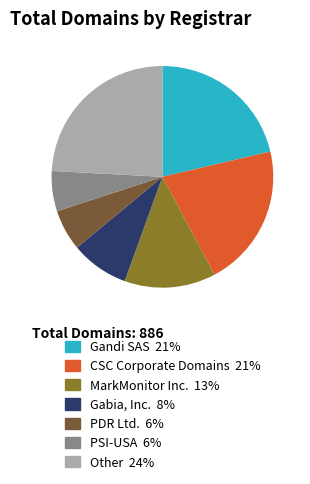

Is there a majority slice in this chart?

No